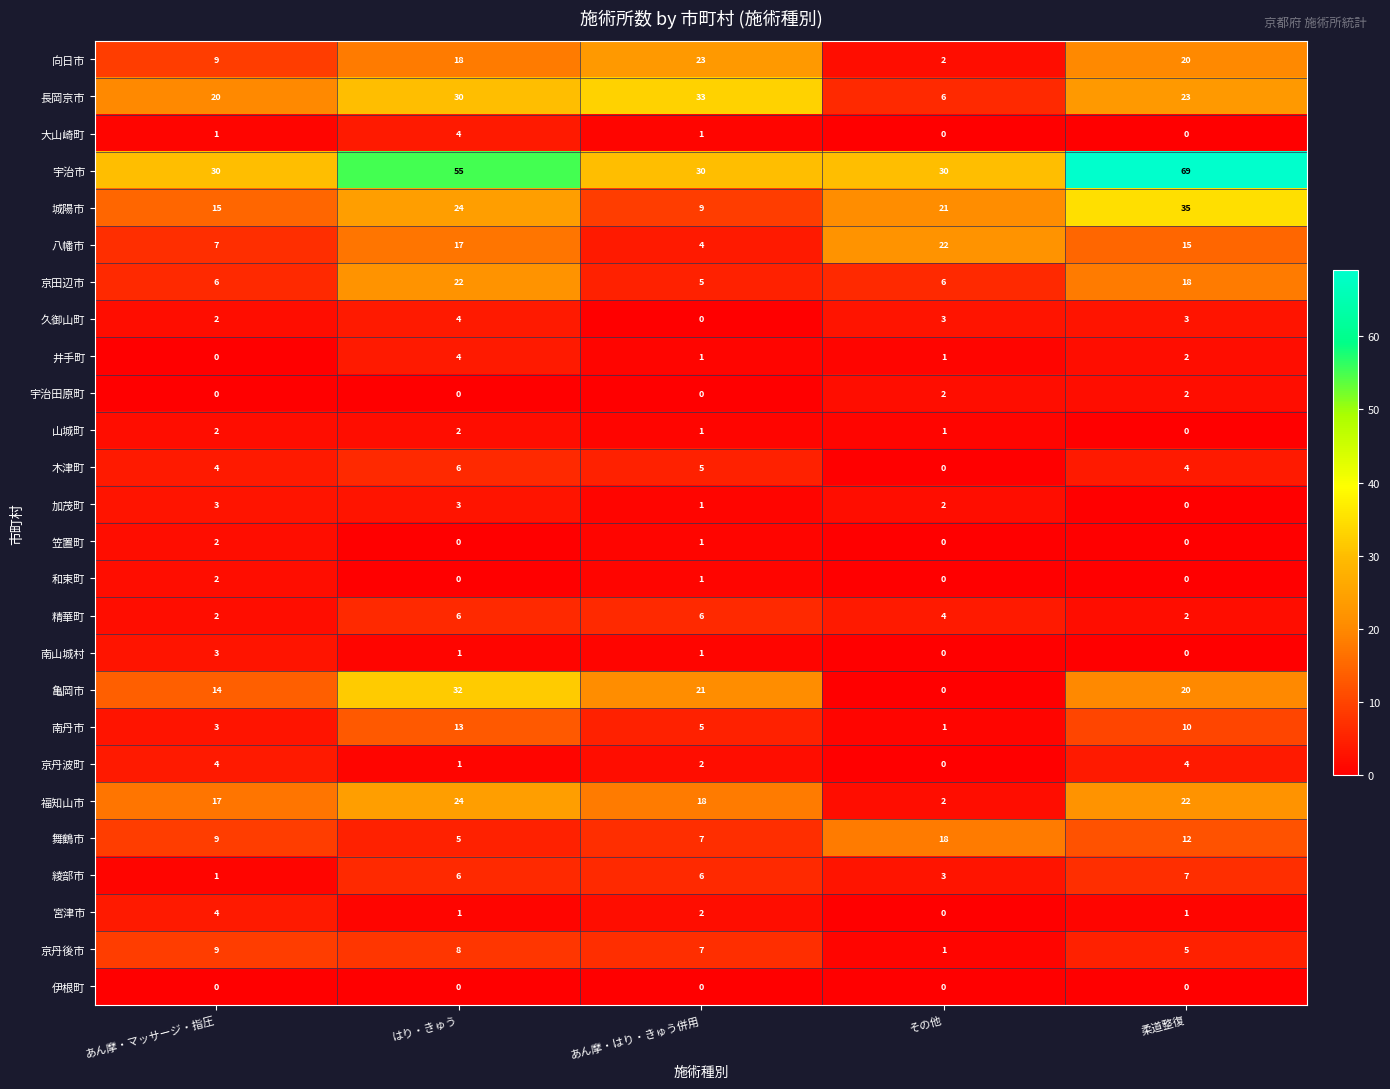

What is the spread (max minus min) of values at はり・きゅう?

55